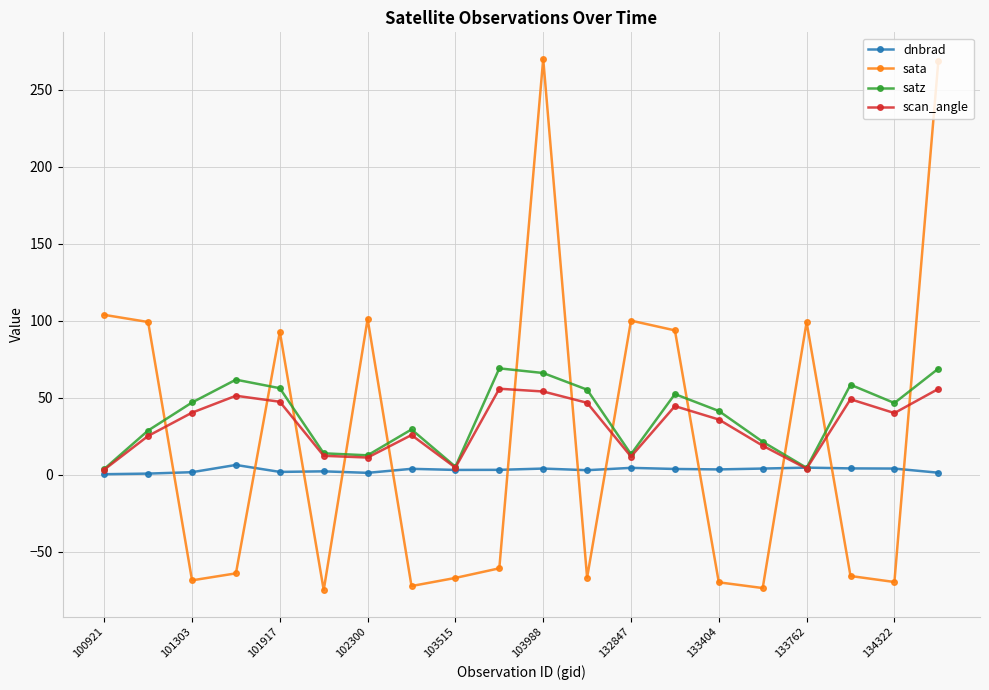

What is the minimum value for sata?

-74.9